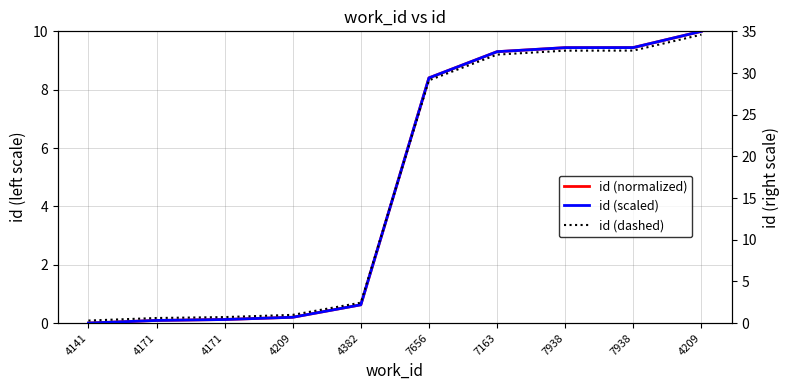

What is the maximum value shown in the chart?

35.0